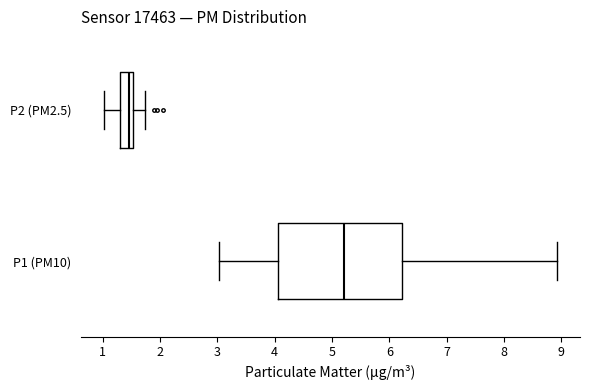

Which box has the furthest to the right median line?

P1 (PM10)